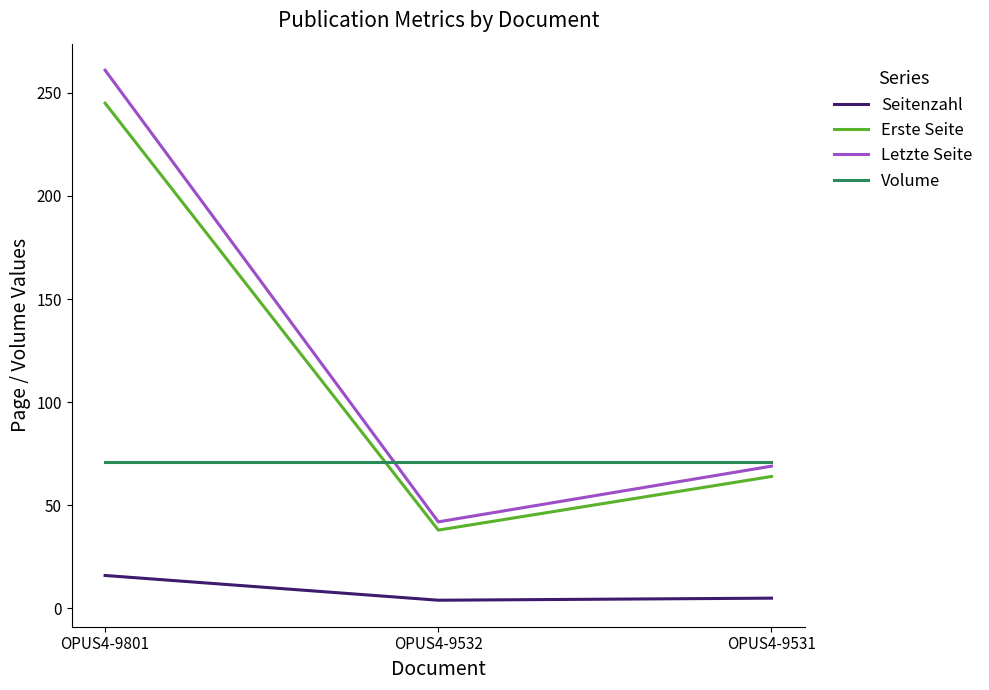

What value does the Letzte Seite series have at OPUS4-9801, to the nearest 5?

260